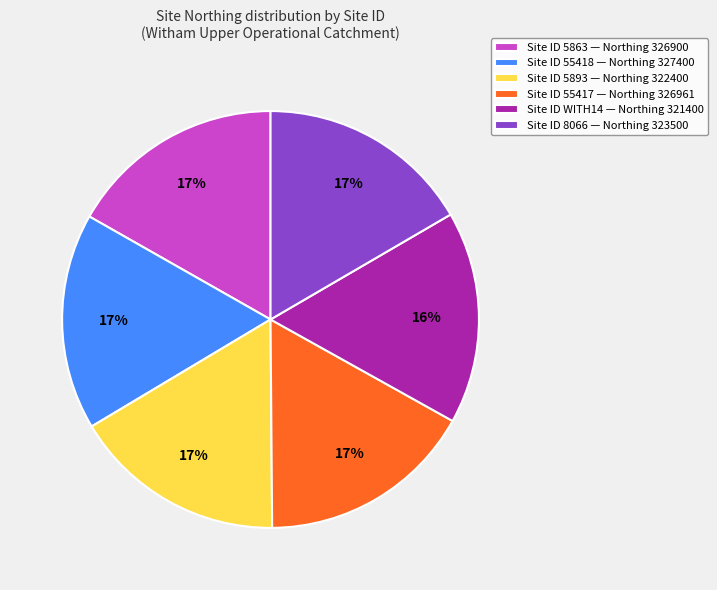

Approximately how many times larger is the value at Site ID 55417 — Northing 326961 compared to Site ID 5863 — Northing 326900?

1.0